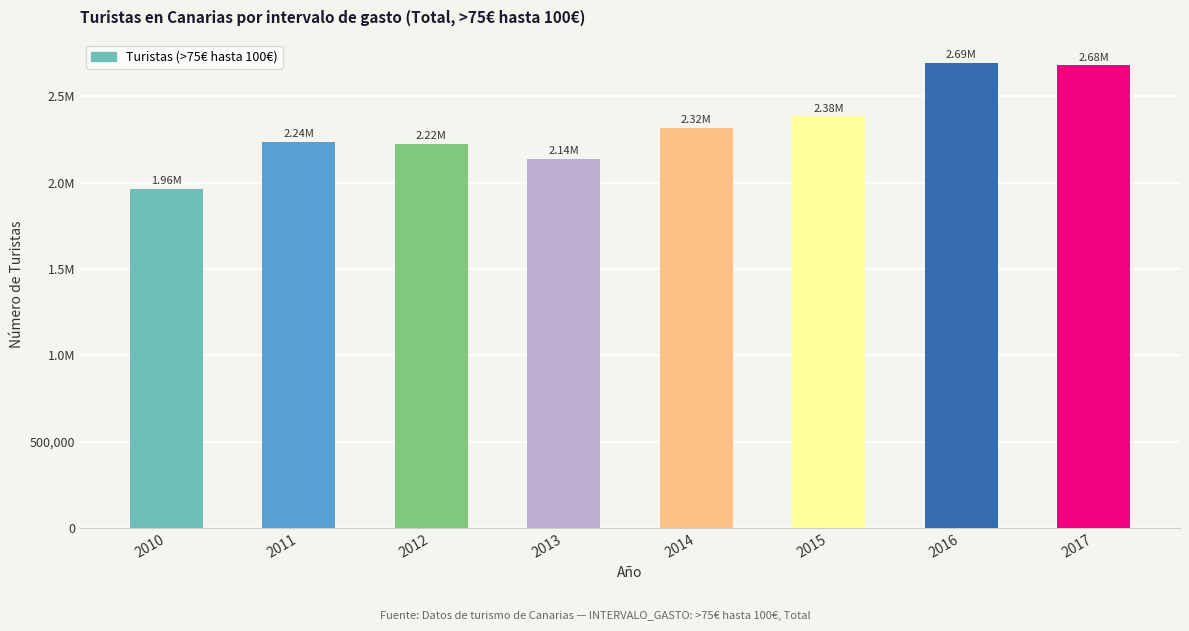

Does the chart contain any negative values?

No